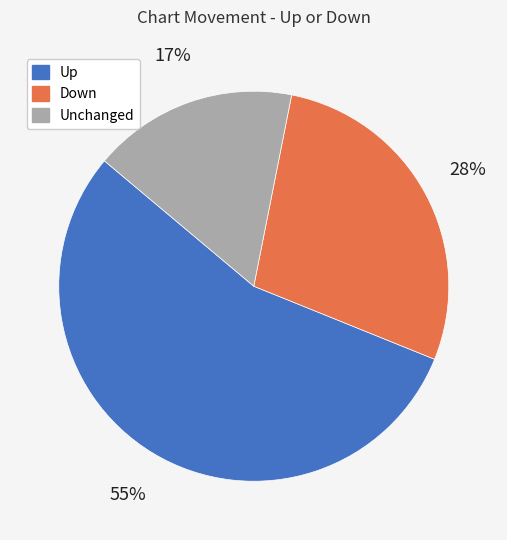

Is there any slice that represents more than half of the pie?

Yes